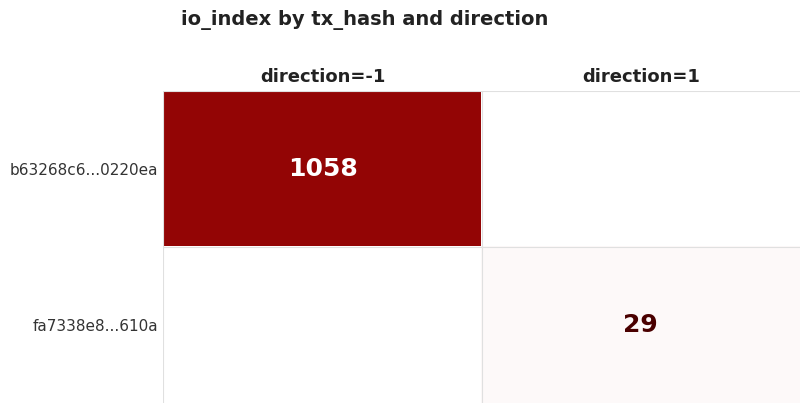

At which category does the chart reach its peak across all series?

direction=-1